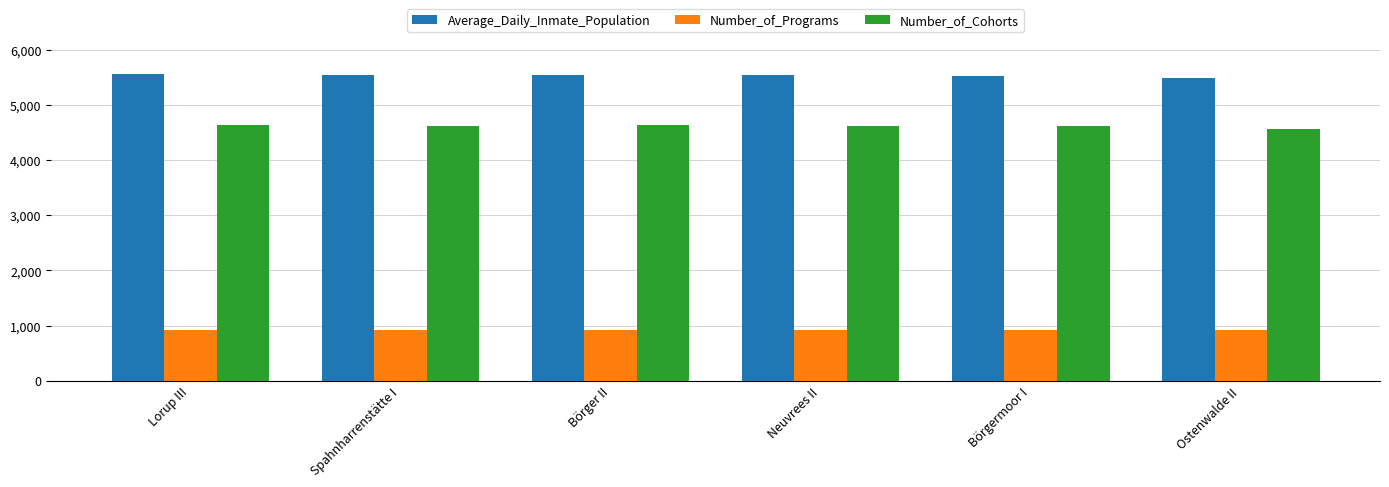

What is the total value across all series at Spahnharrenstätte I?

11101.8